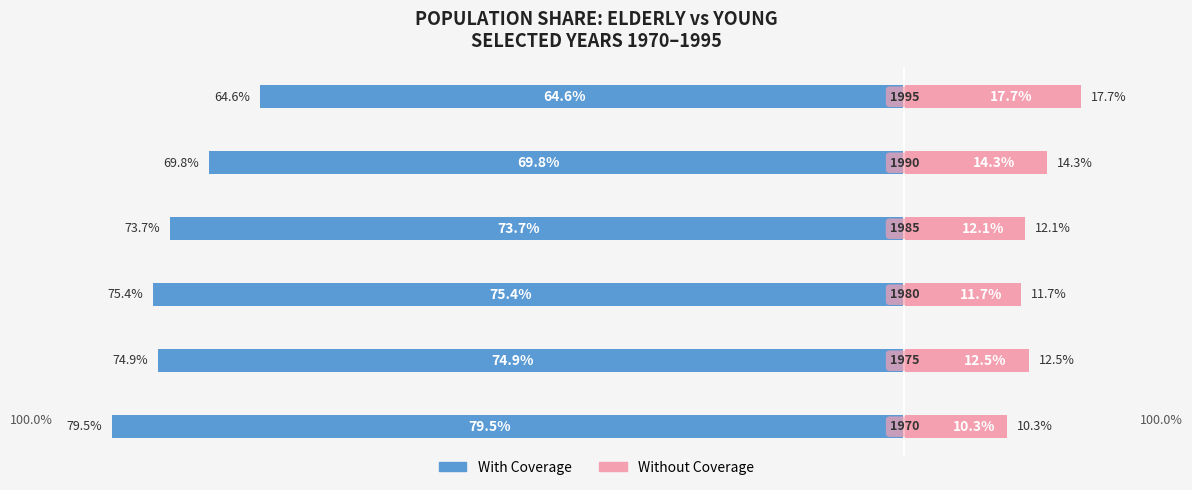

What is the total value across all series at 5?

-46.9